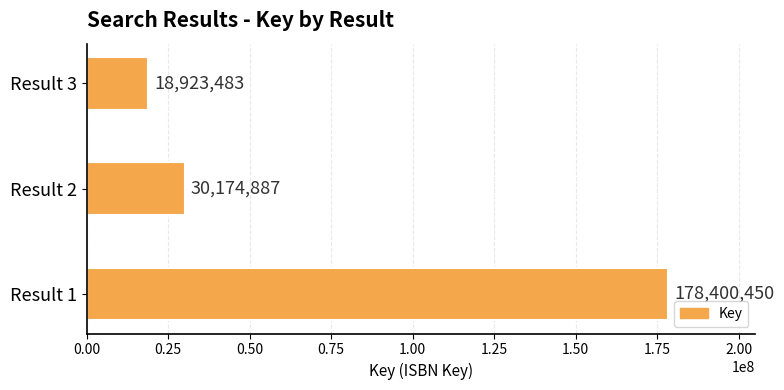

Are the bars horizontal?

Yes